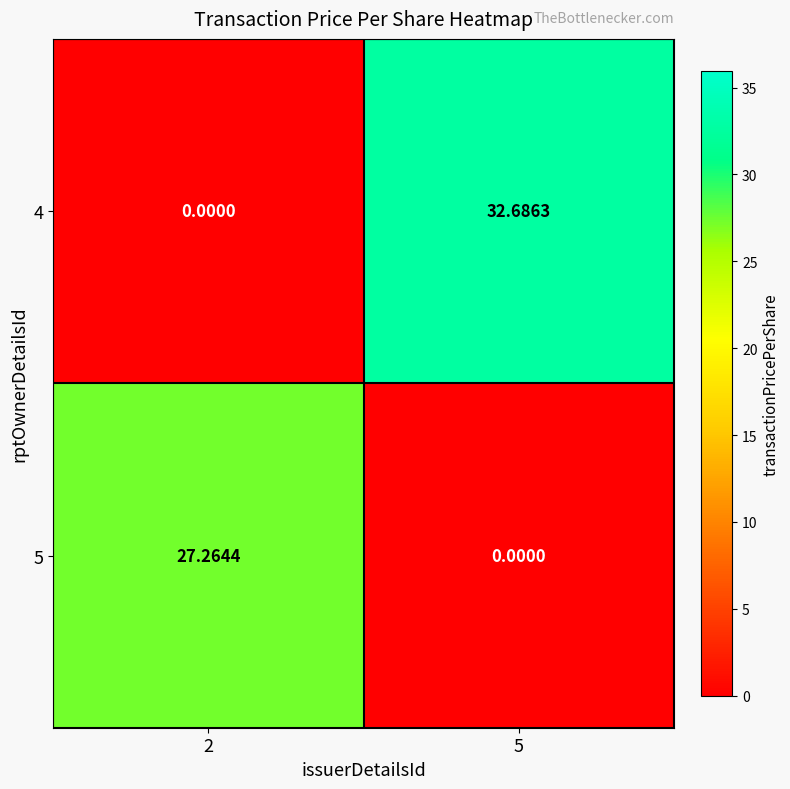

Is the value of 4 at 2 greater than the value of 5 at 2?

No